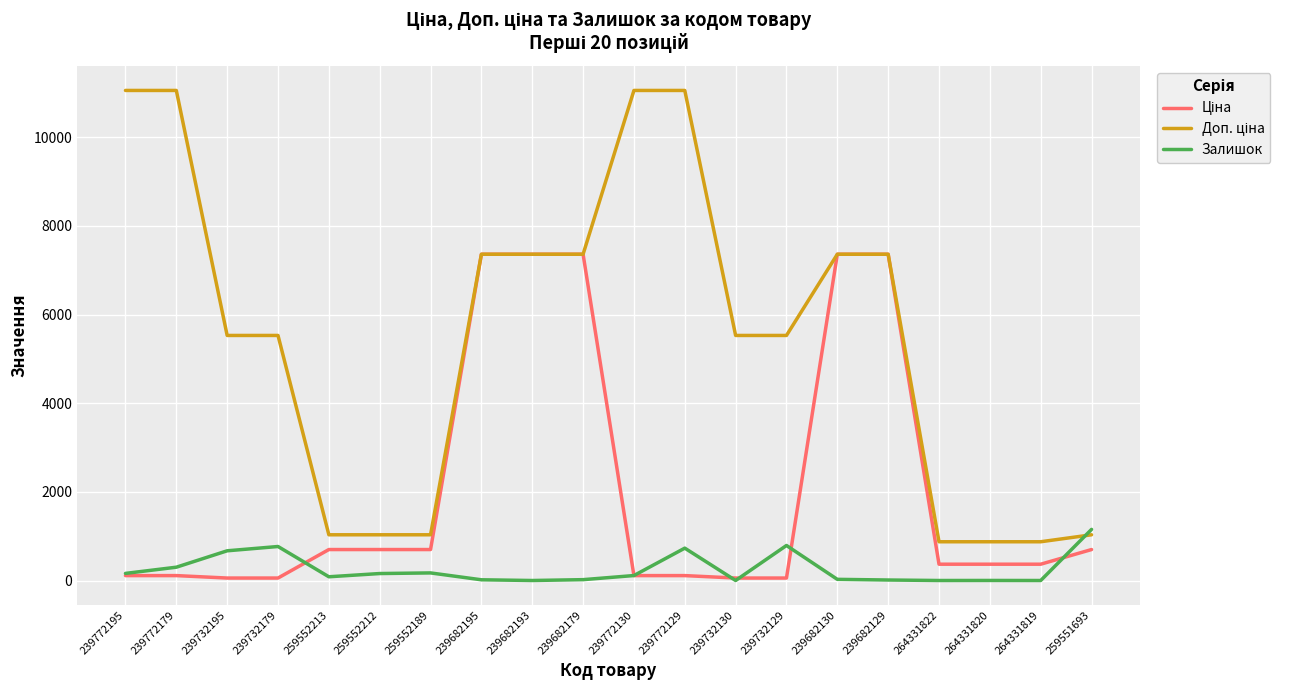

True or false: Залишок has a value of 0.0 at 239682193.

True